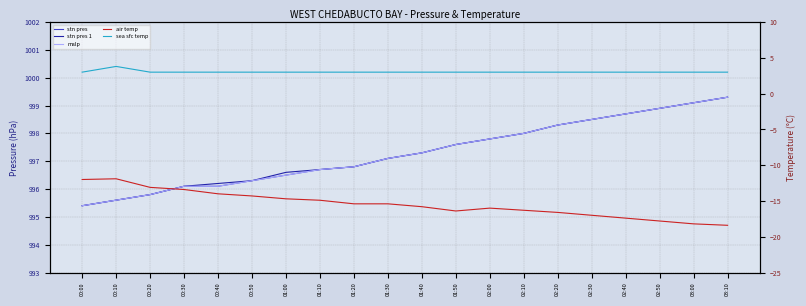

Count the number of categories in the chart.

20